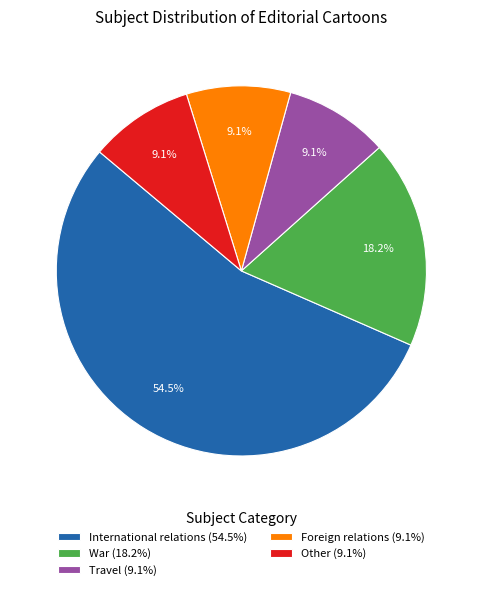

Does Travel (9.1%) represent more than half of the total?

No